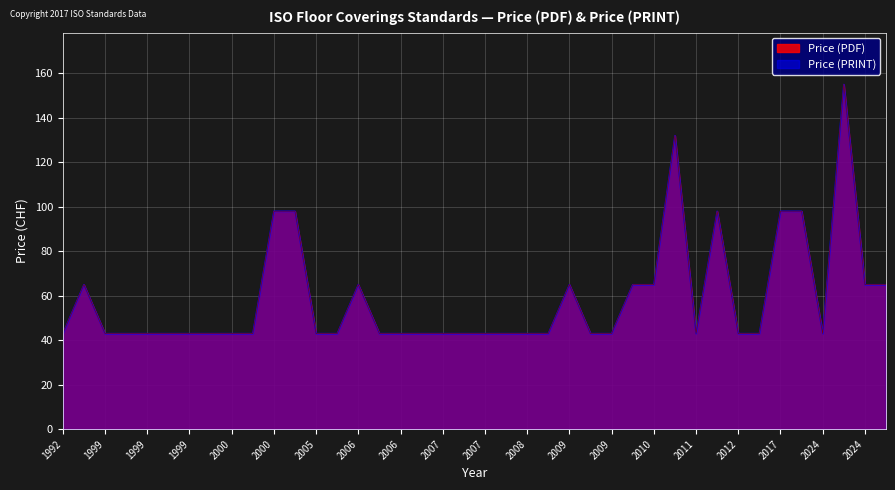

True or false: Price (PDF) and Price (PRINT) cross at least once.

False